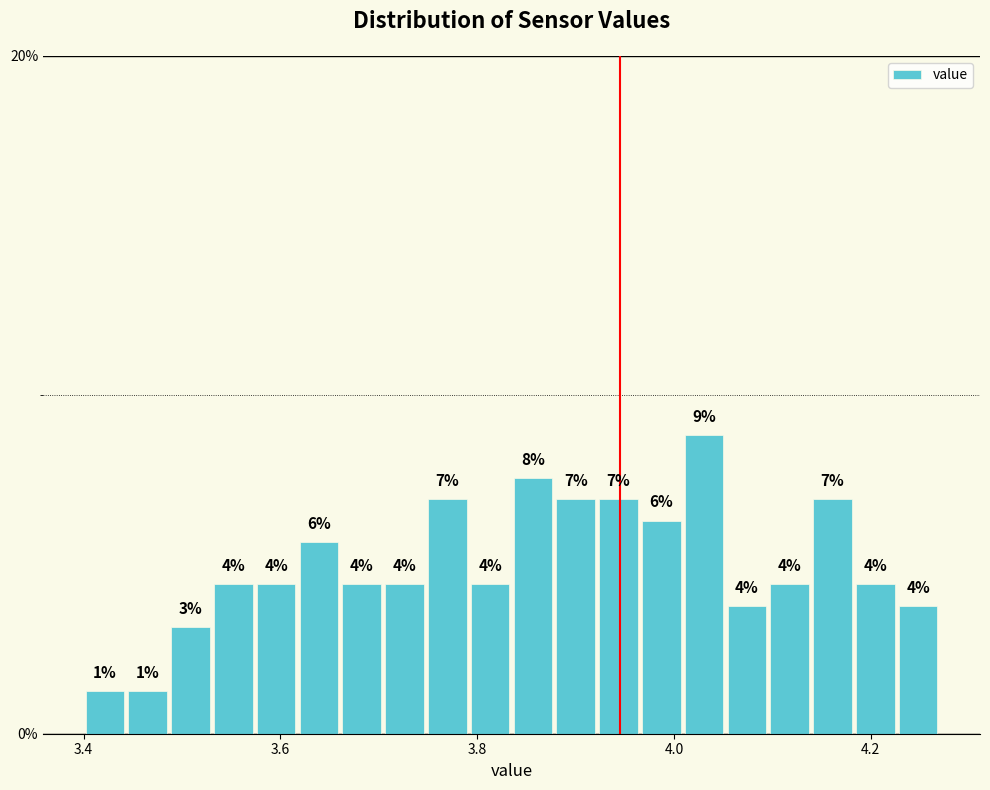

Read against the x-axis, roughly where is the centre of the tallest bar?

4.04